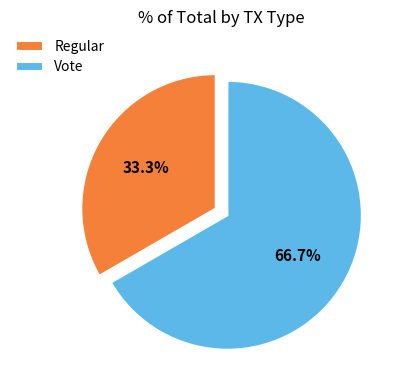

Which has a higher value, Regular or Vote?

Vote